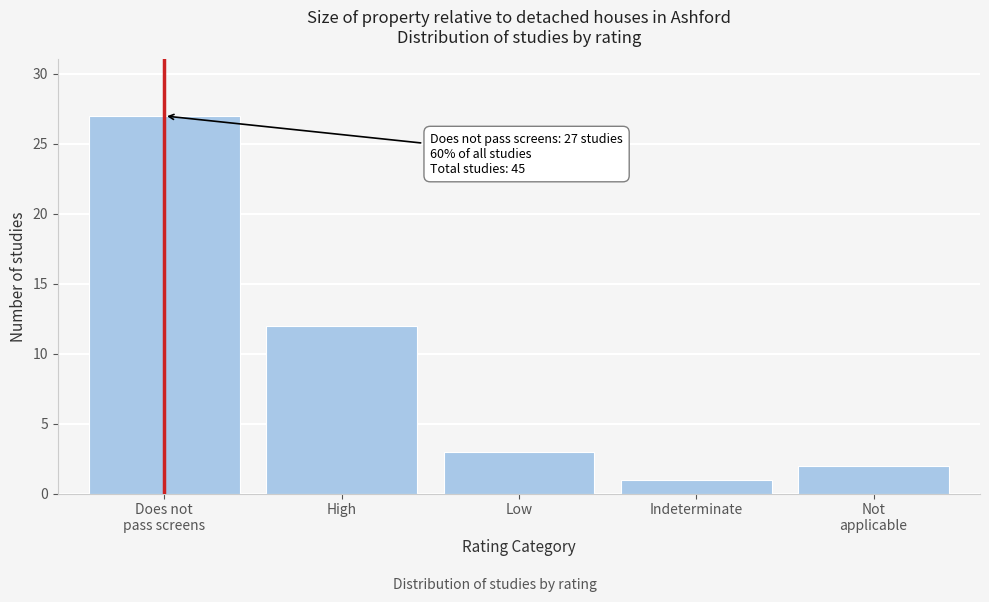

Reading left to right, transcribe all the data shown in this chart.

27	12	3	1	2